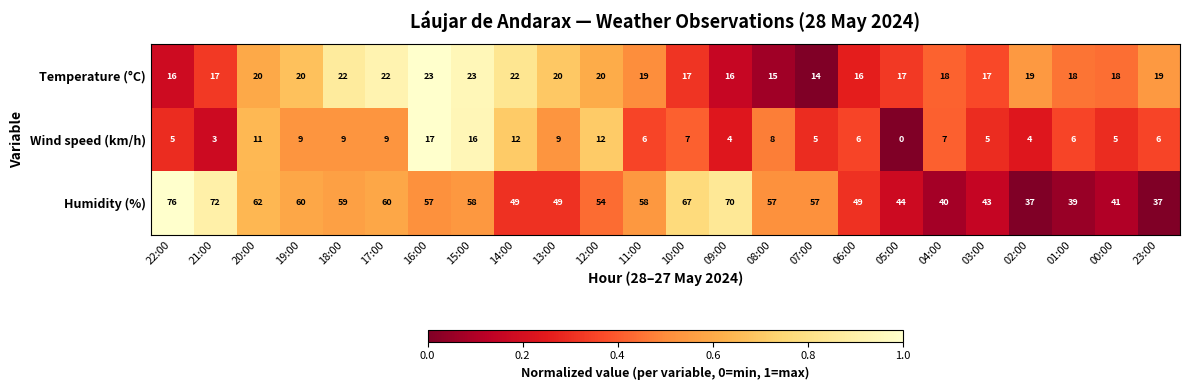

Which series has the largest total across all categories?

Humidity (%)